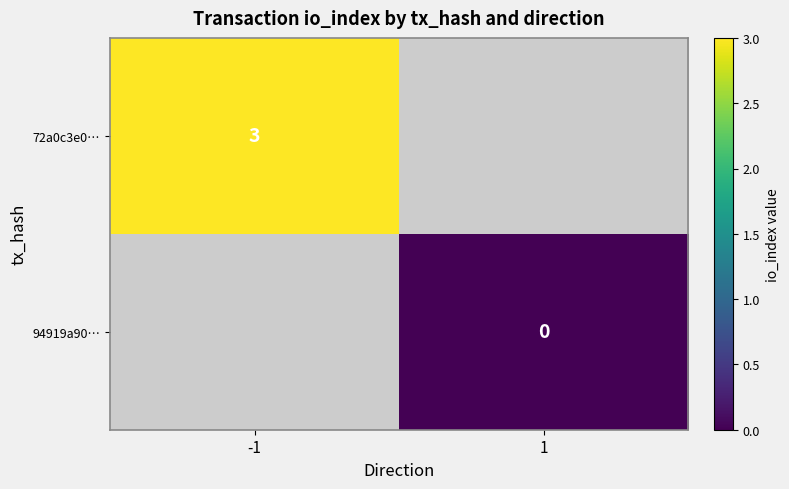

Is the value of 94919a90… at 1 greater than the value of 72a0c3e0… at -1?

No